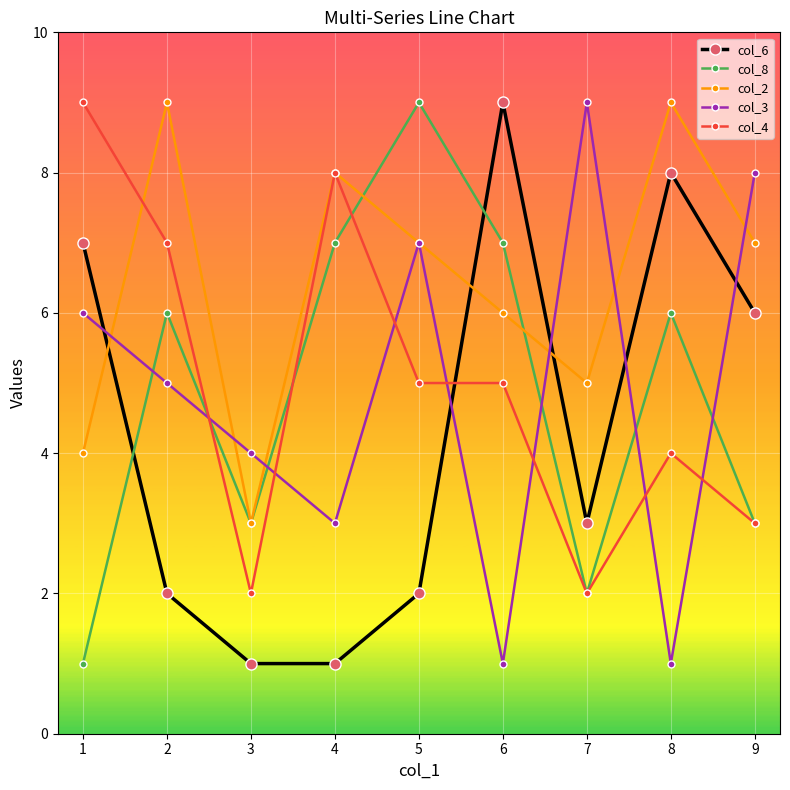

At which category does col_2 reach its first local peak?

2